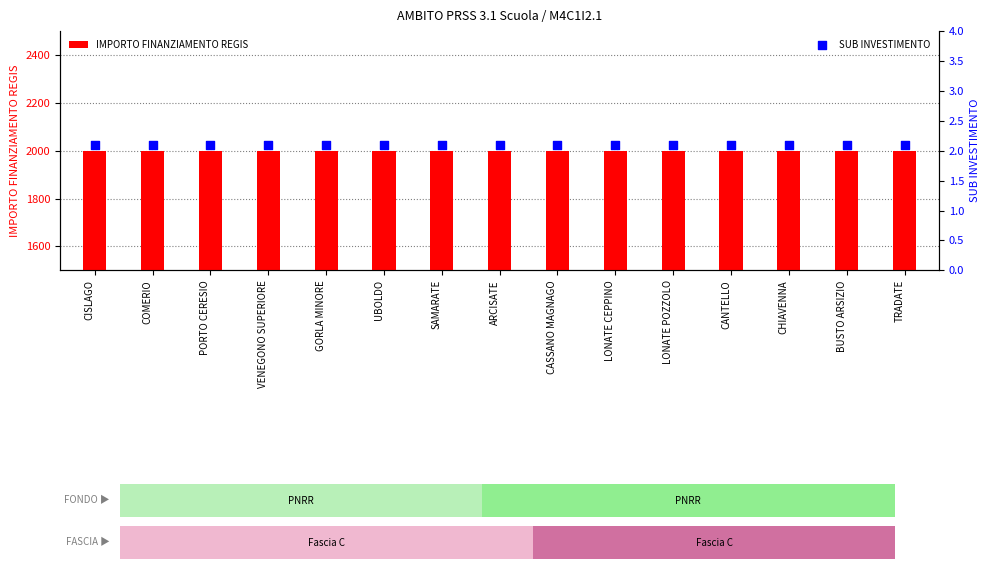

Which series has the largest Y range (max minus min)?

IMPORTO FINANZIAMENTO REGIS